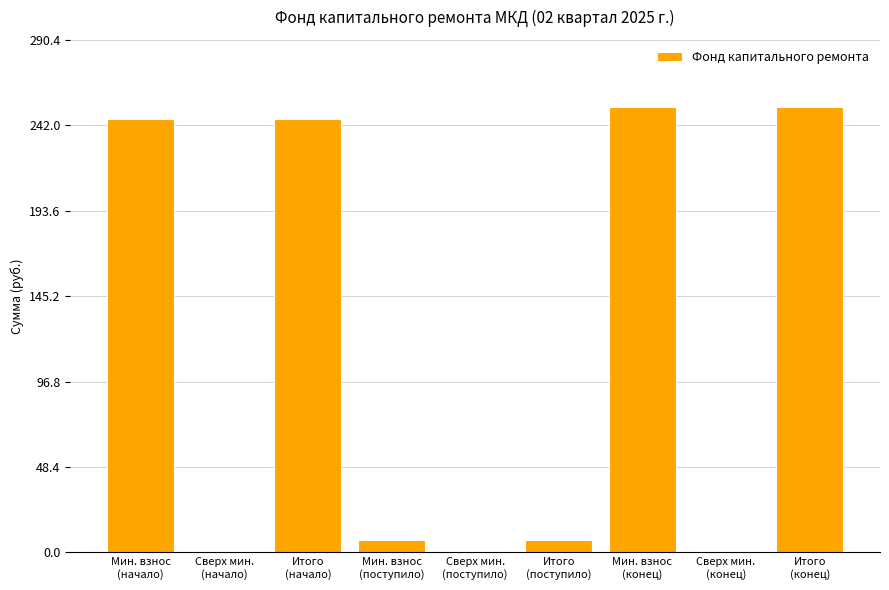

At which label does the data first exceed 7?

Мин. взнос
(начало)